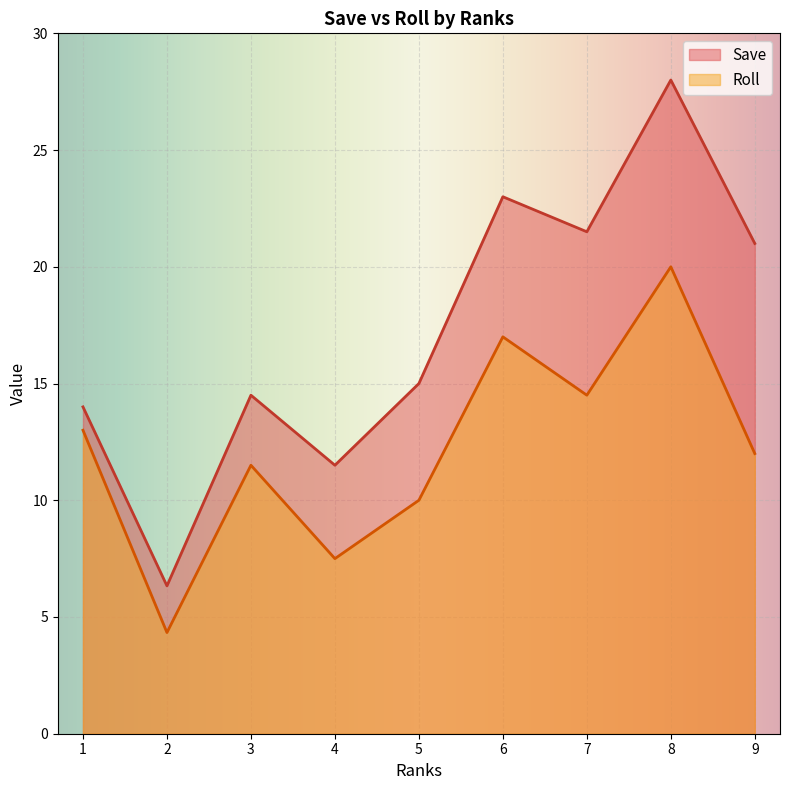

How many lines are shown in the chart?

2